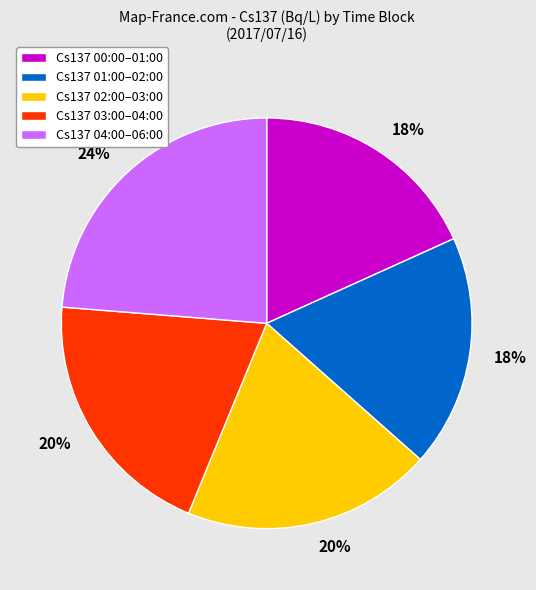

Which slice is the largest?

Cs137 04:00–06:00